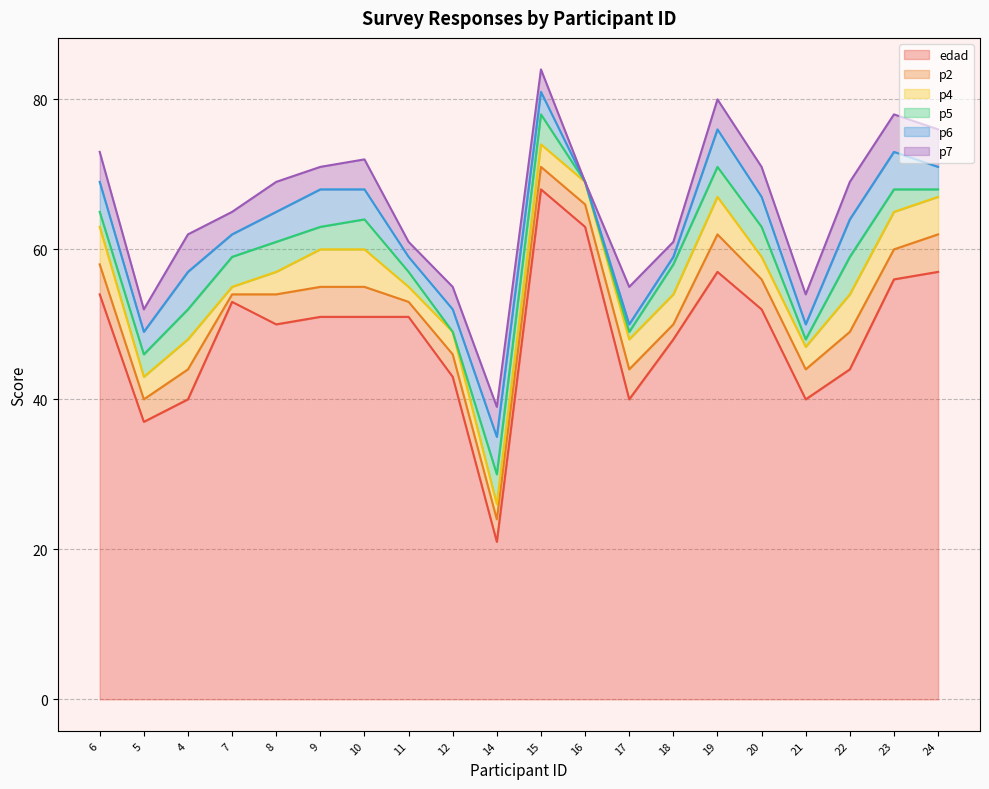

Which series has the largest total across all categories?

edad